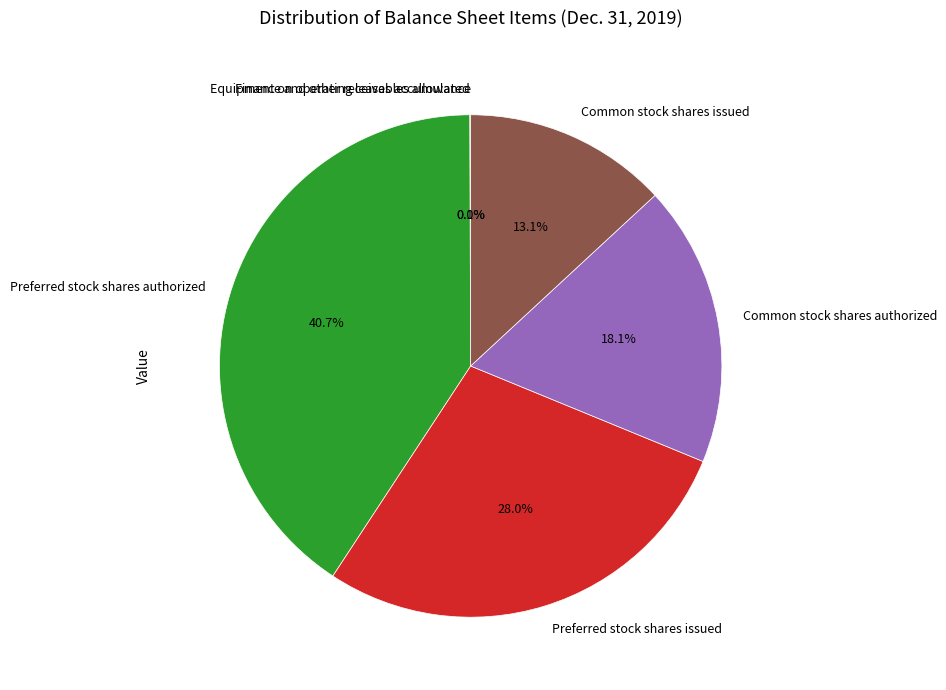

Does Preferred stock shares authorized account for over 50% of the chart?

No